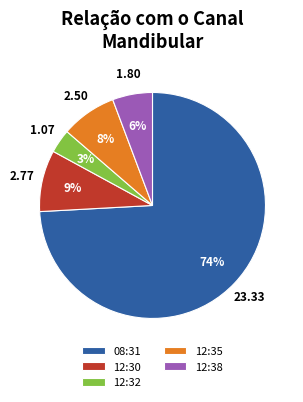

Between 12:35 and 12:38, which is larger?

12:35